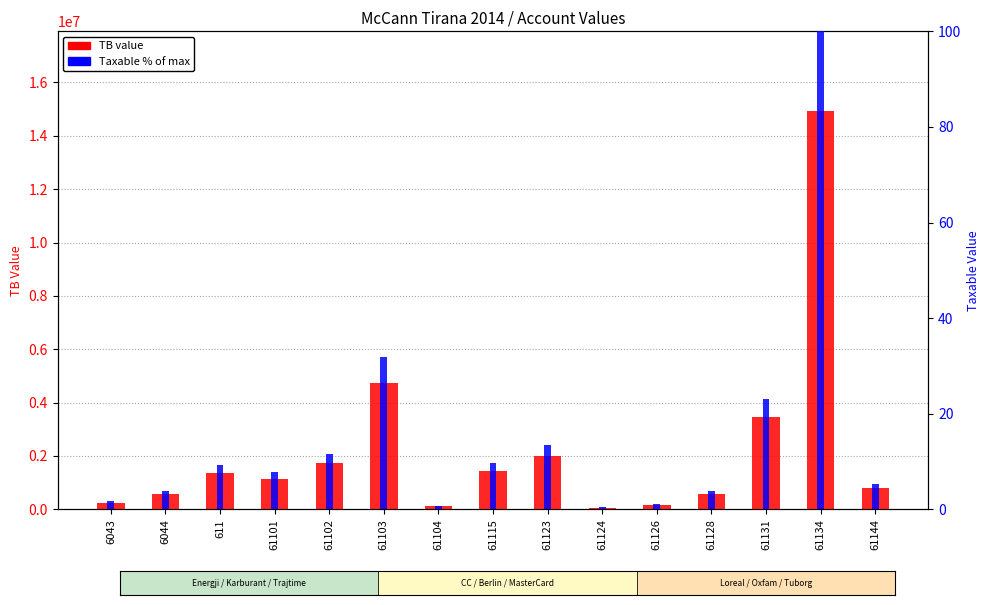

Which series changed the most between 6043 and 61124?

TB (total)